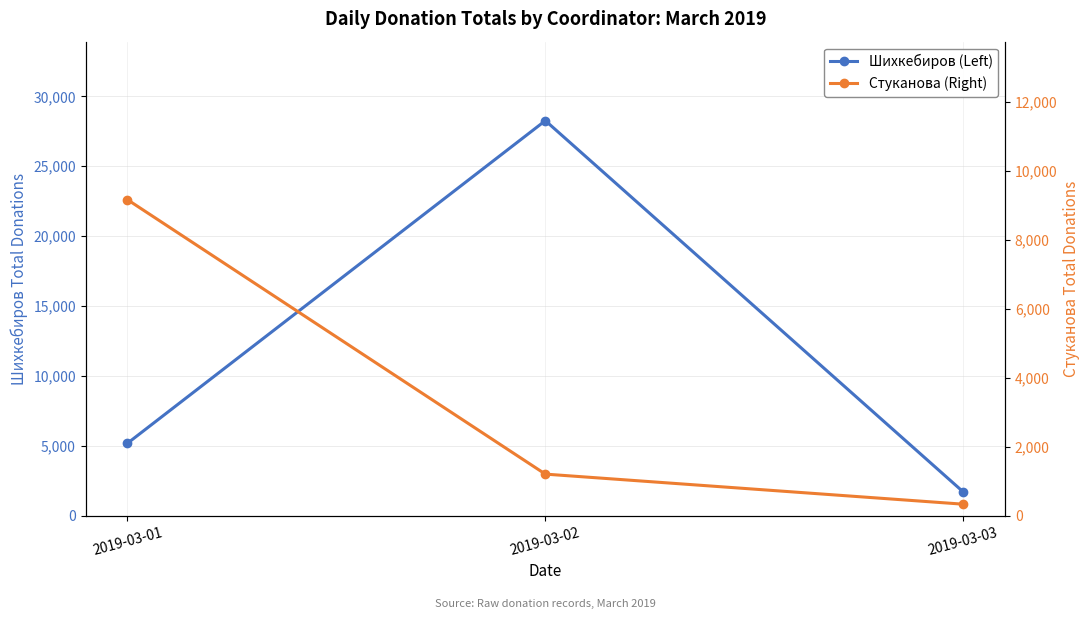

How many lines are shown in the chart?

2